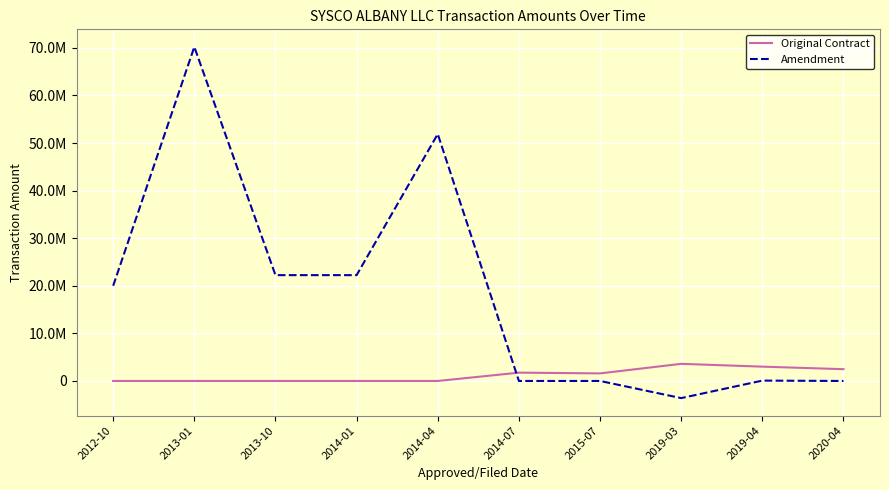

What are all the series names shown in the legend?

Original Contract, Amendment